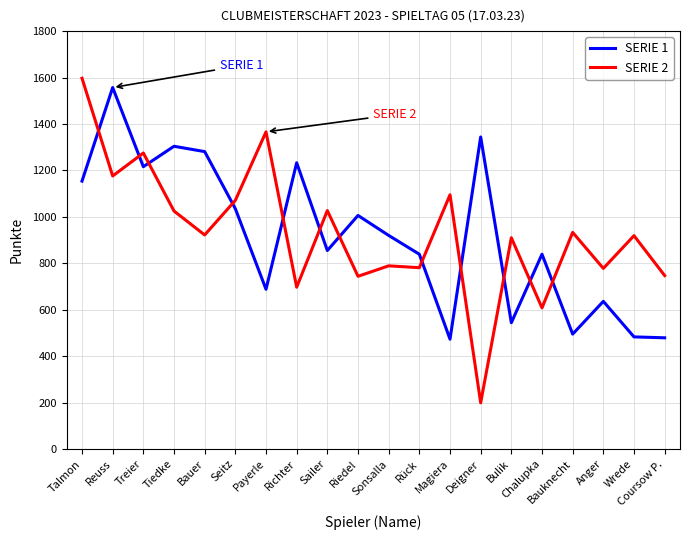

What is the maximum value for SERIE 2?

1597